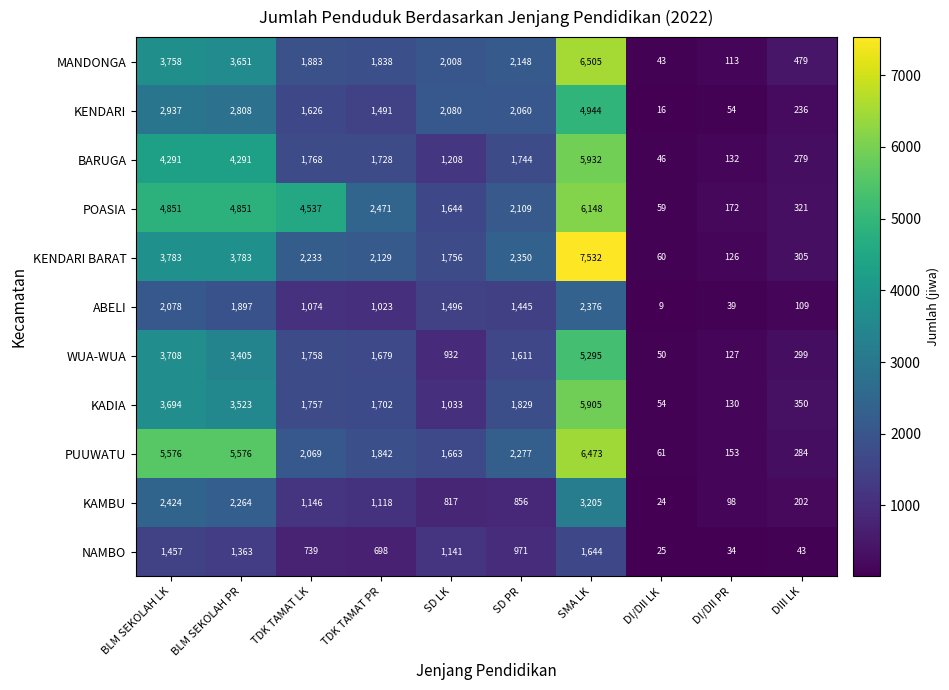

Rank the series at SMA LK from highest to lowest value.

KENDARI BARAT, MANDONGA, PUUWATU, POASIA, BARUGA, KADIA, WUA-WUA, KENDARI, KAMBU, ABELI, NAMBO